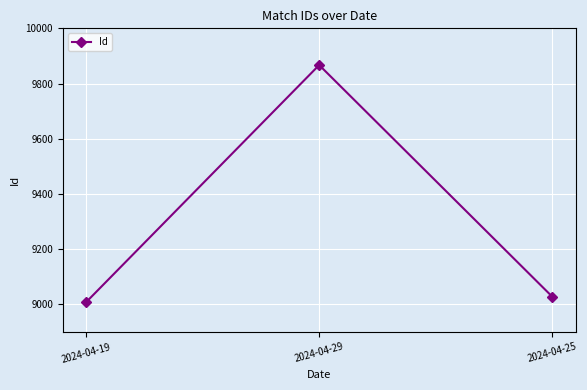

Rank the categories by value from highest to lowest.

2024-04-29, 2024-04-25, 2024-04-19